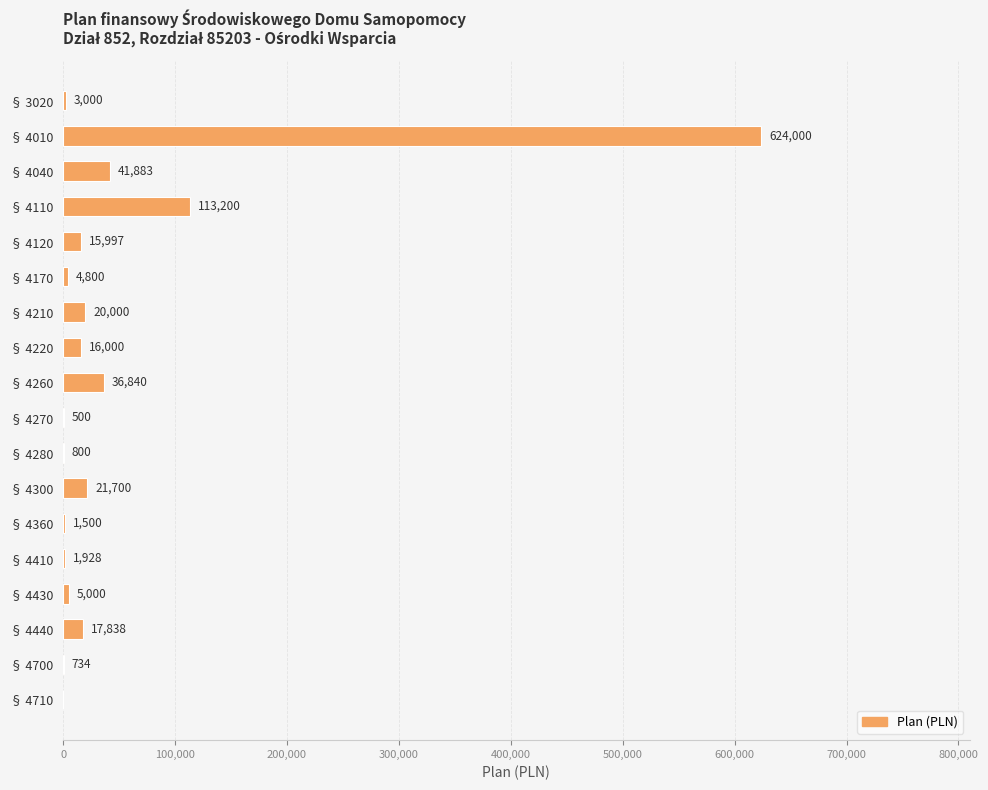

The chart shows a value of 3000 at § 3020. True or false?

True